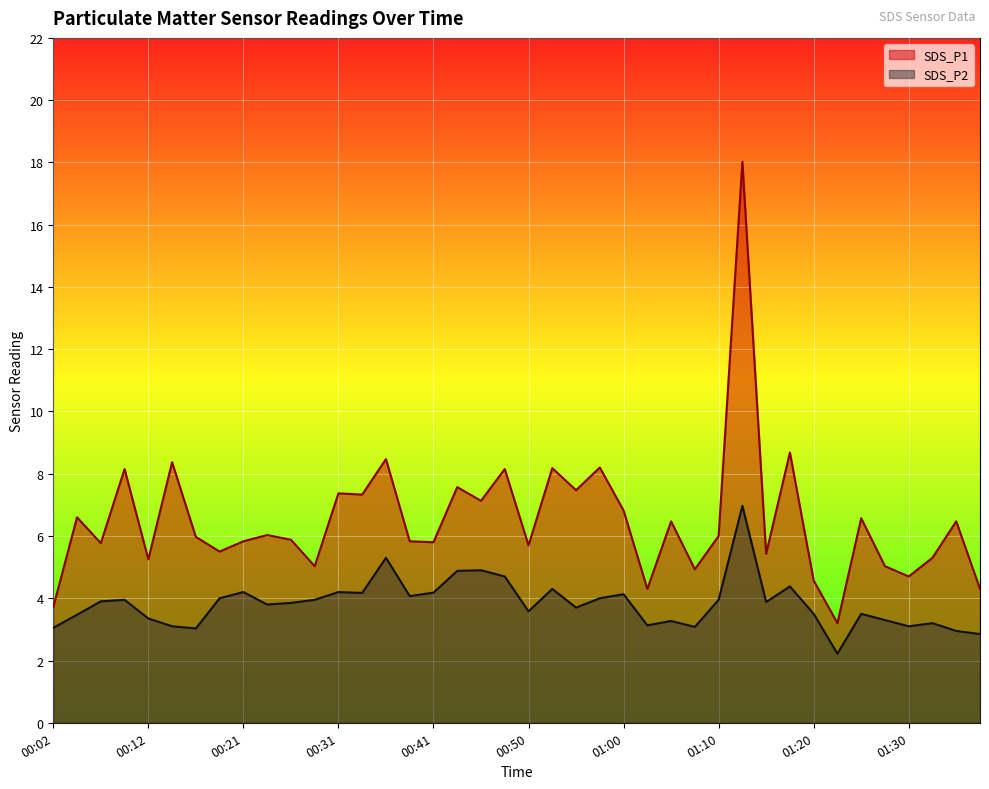

What is the difference between the maximum and minimum values in the SDS_P2 series?

4.8